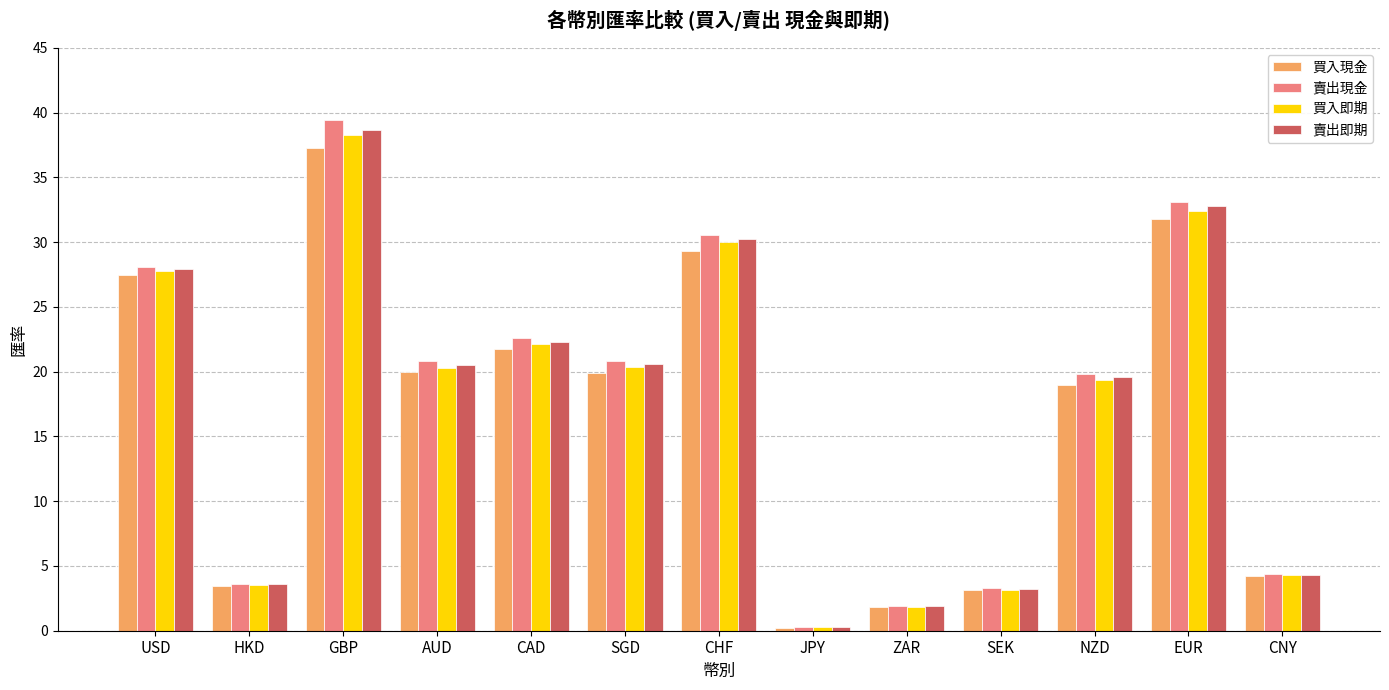

Which series changed the most between SGD and SEK?

賣出現金